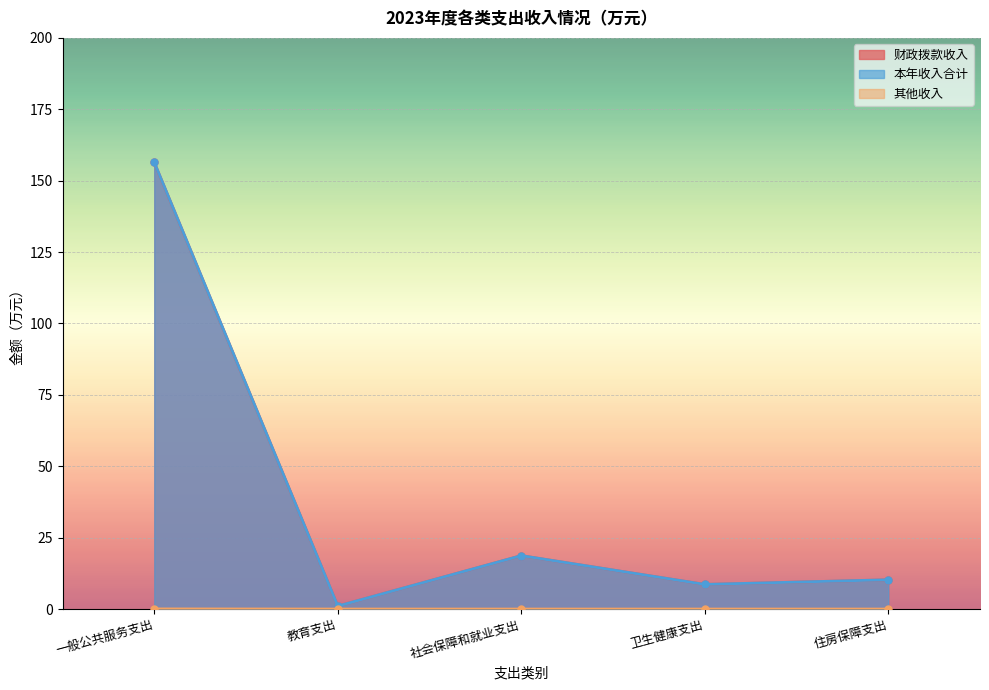

At how many categories does at least one series exceed 137?

1